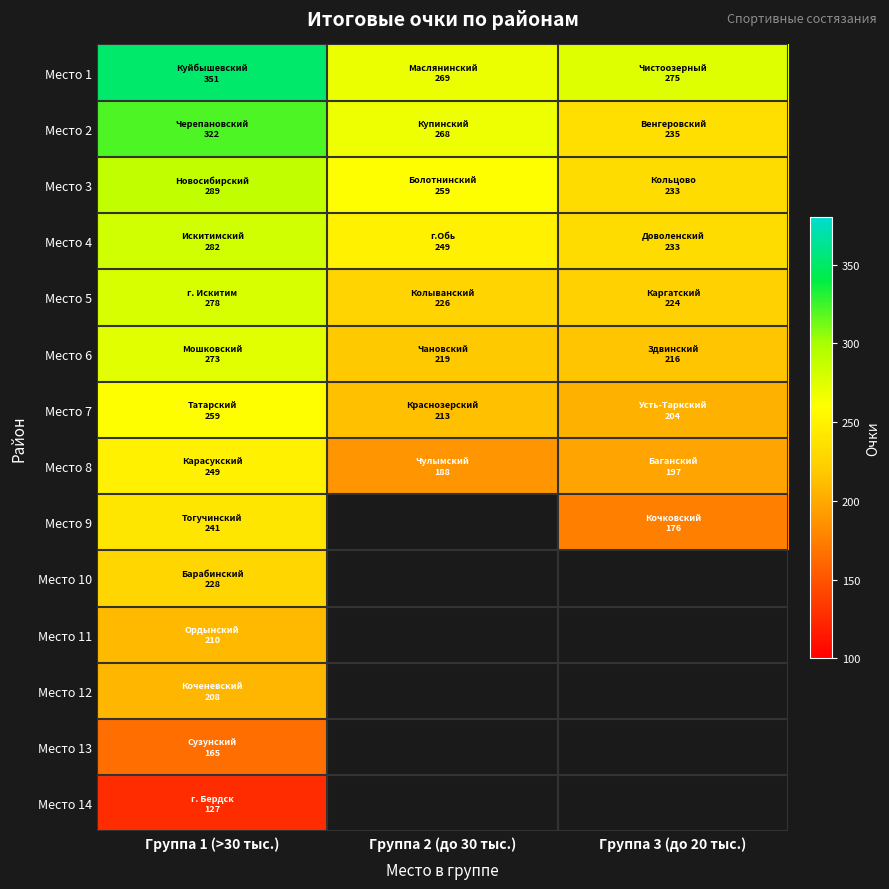

Rank the series by their maximum value, from lowest to highest.

Место 14, Место 13, Место 12, Место 11, Место 10, Место 9, Место 8, Место 7, Место 6, Место 5, Место 4, Место 3, Место 2, Место 1